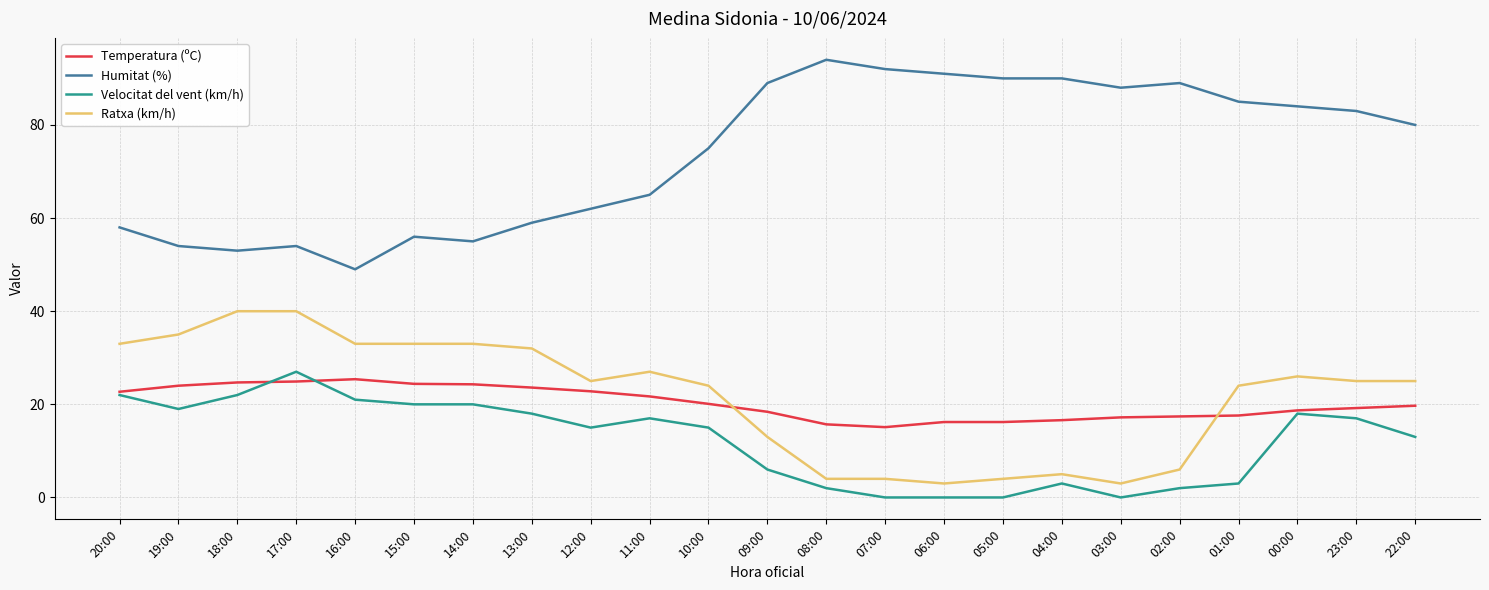

Which series changed the most between 18:00 and 23:00?

Humitat (%)